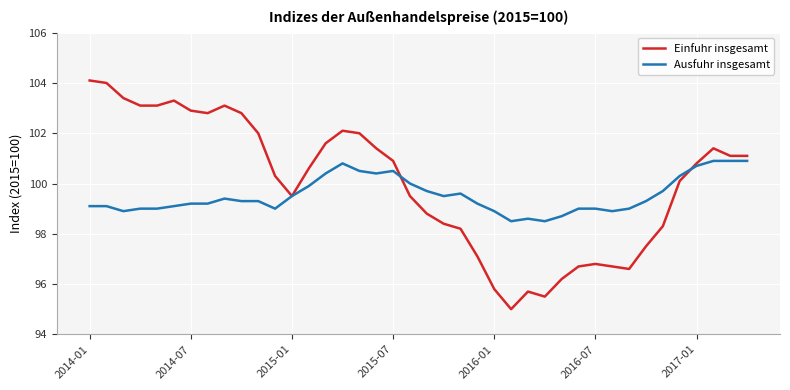

Rank the series by their maximum value, from highest to lowest.

Einfuhr insgesamt, Ausfuhr insgesamt